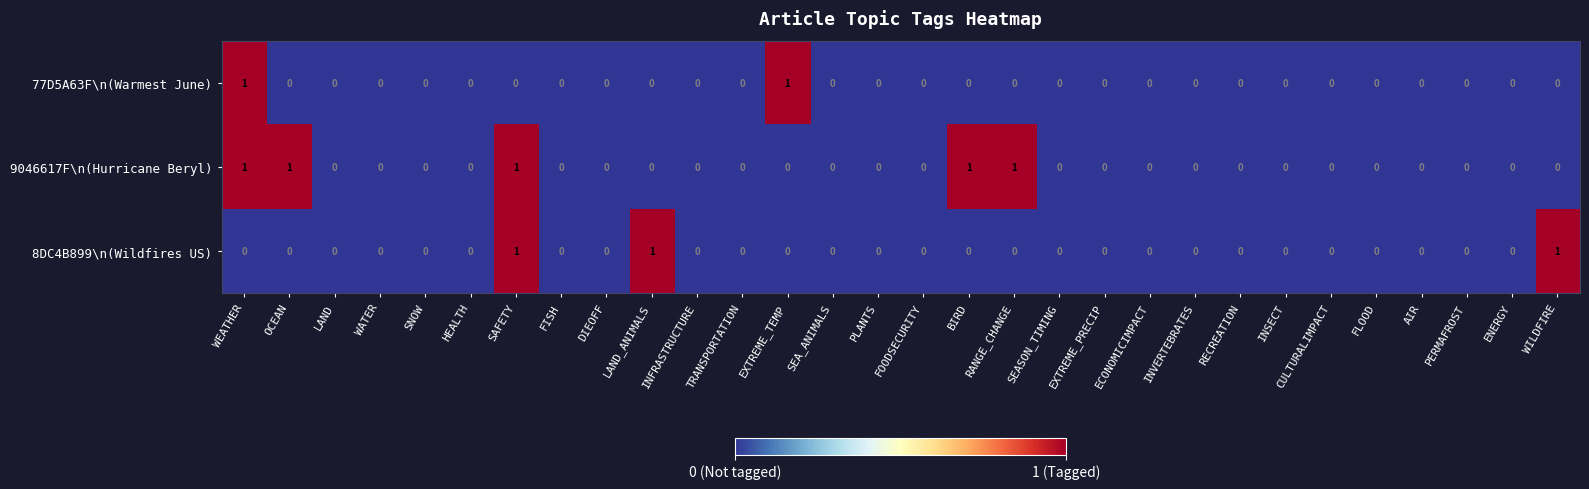

Which series has the largest total across all categories?

9046617F\n(Hurricane Beryl)